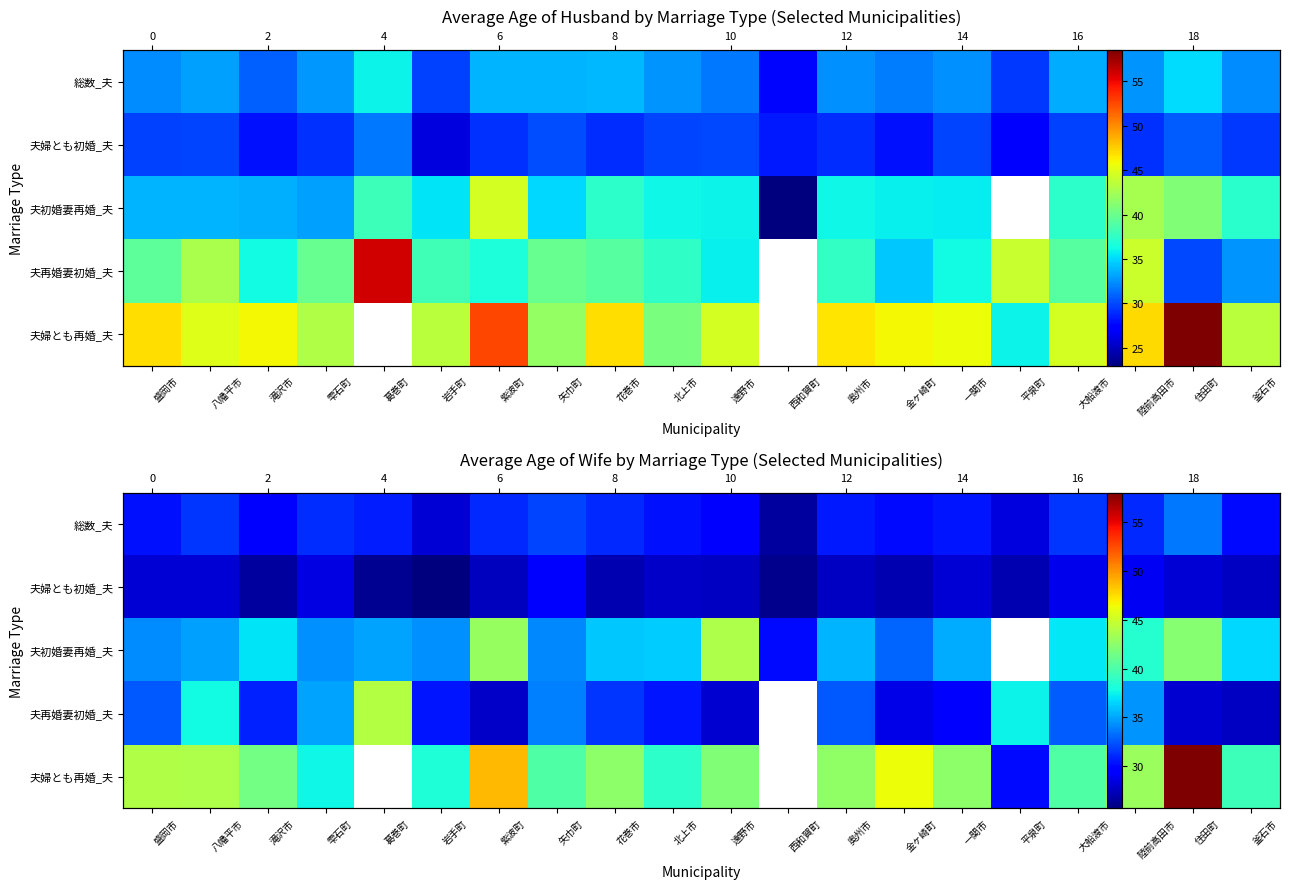

Which series has the widest spread of values?

夫婦とも再婚_夫